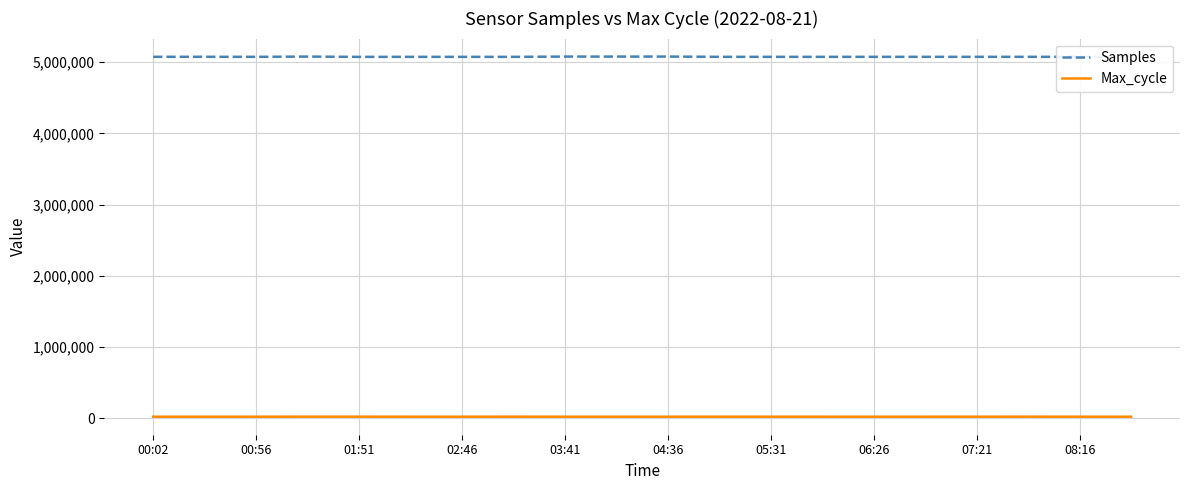

List the series in order of their overall mean, lowest first.

Max_cycle, Samples